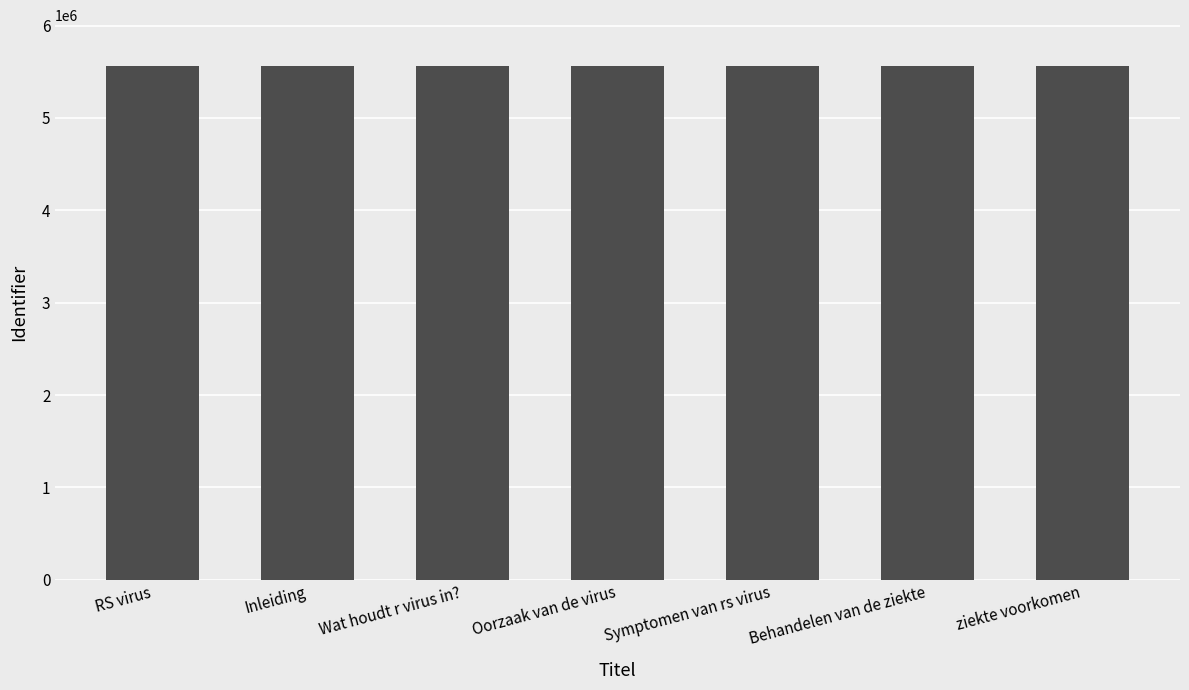

What is the ratio of the value at Wat houdt r virus in? to the value at Behandelen van de ziekte?

1.0